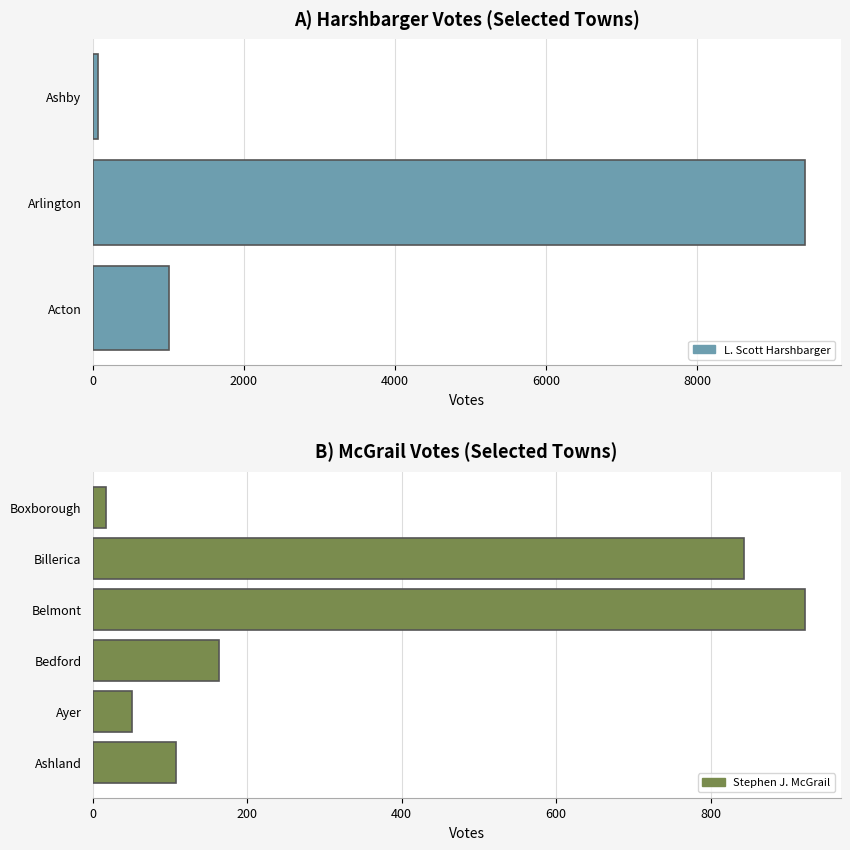

The value of mcgrail at 10 is 1442. True or false?

False